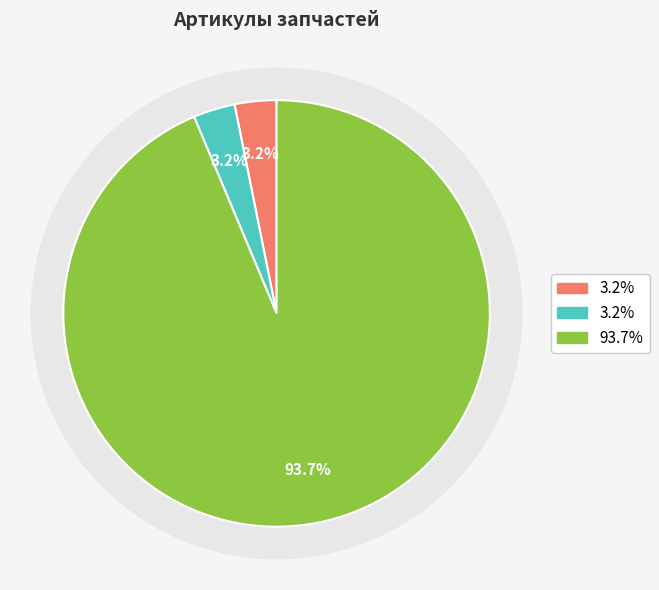

True or false: Болт+гайка сегмента (5/8"-12х53.6) Caterpillar accounts for 3% of the total.

True